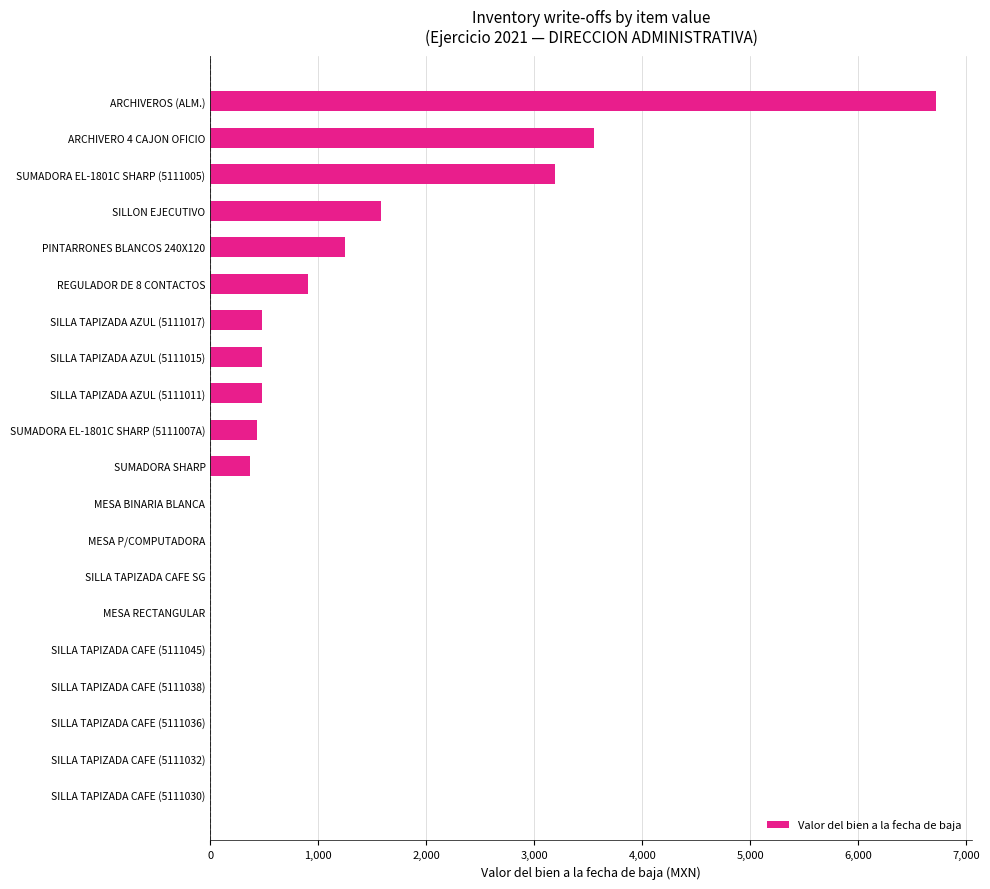

What is the sum of all values?

19428.8